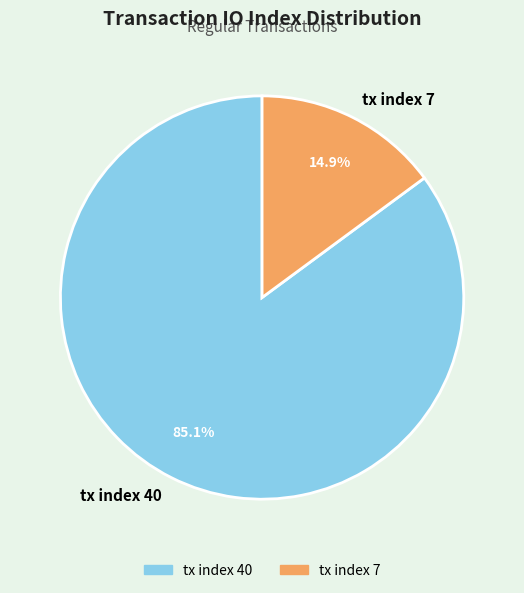

What is the smallest slice in the pie chart?

tx index 7